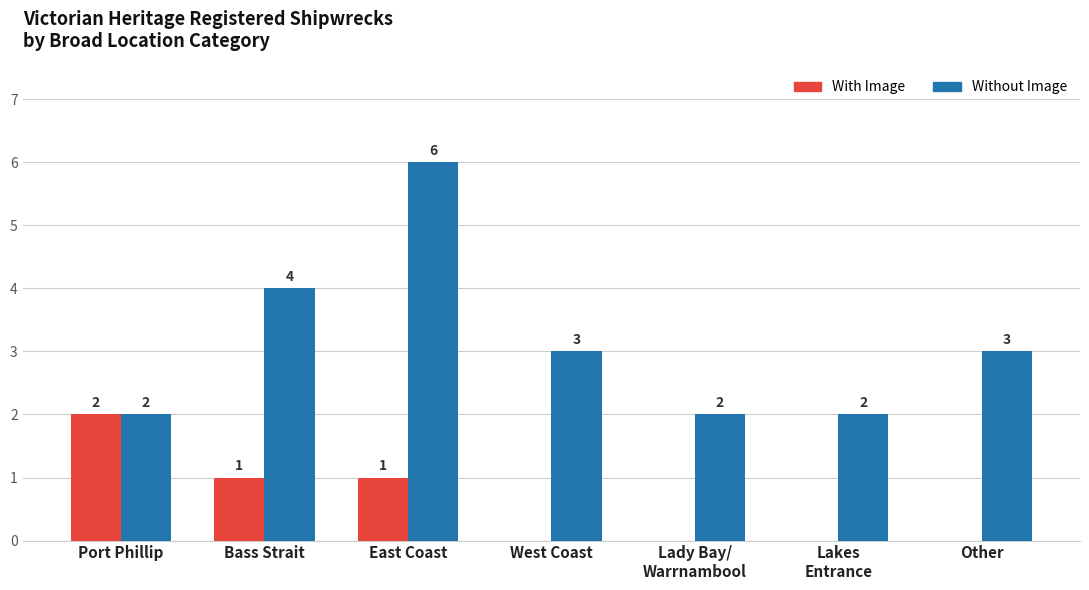

Where does the Without Image series first go above 3?

Bass Strait